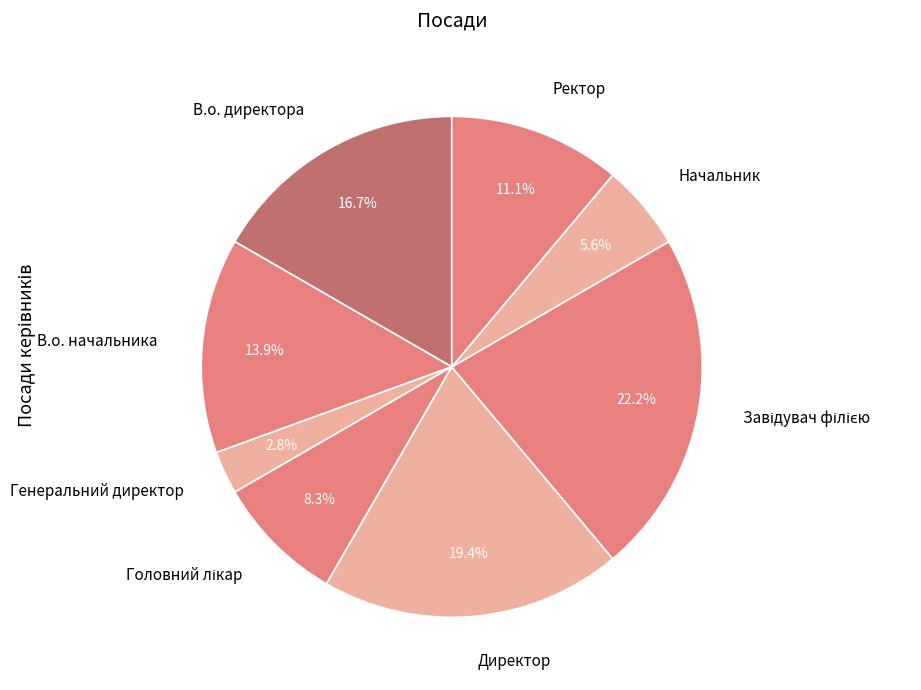

Approximately how many times larger is the value at Ректор compared to Генеральний директор?

4.0